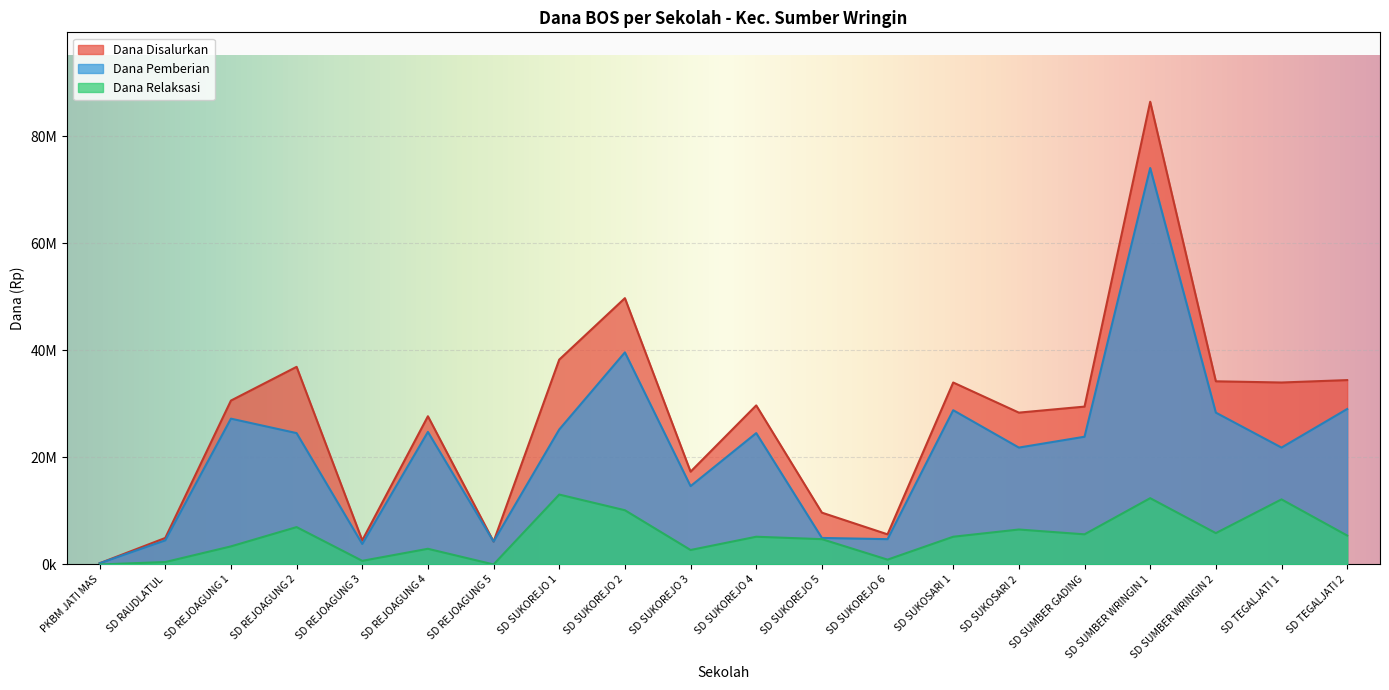

What is the spread (max minus min) of values at SD SUKOREJO 2?

39600000